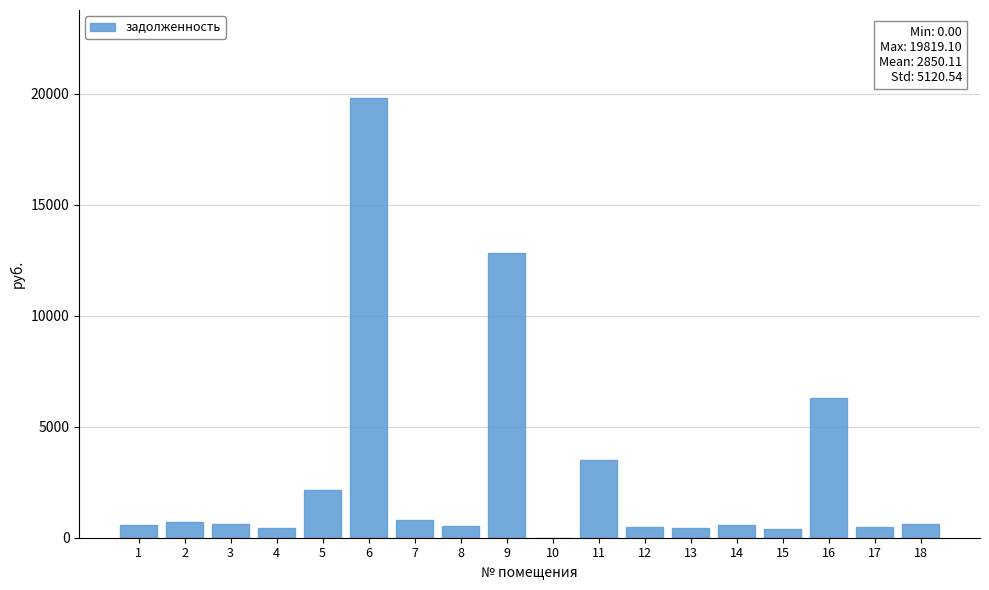

What is the maximum value shown in the chart?

19819.1